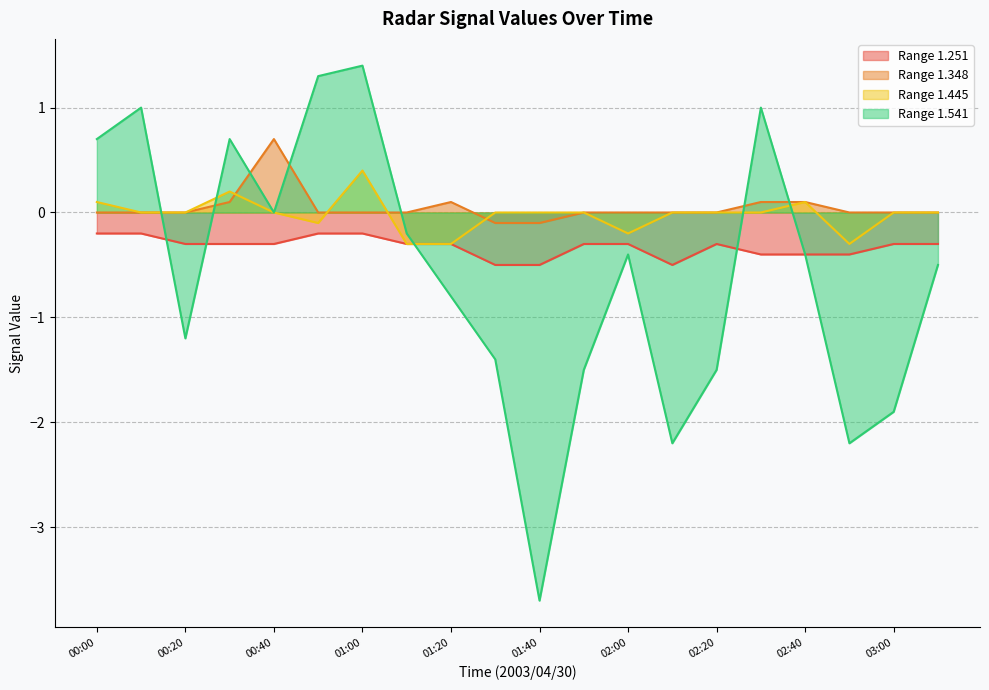

What are all the series names shown in the legend?

1.251, 1.348, 1.445, 1.541